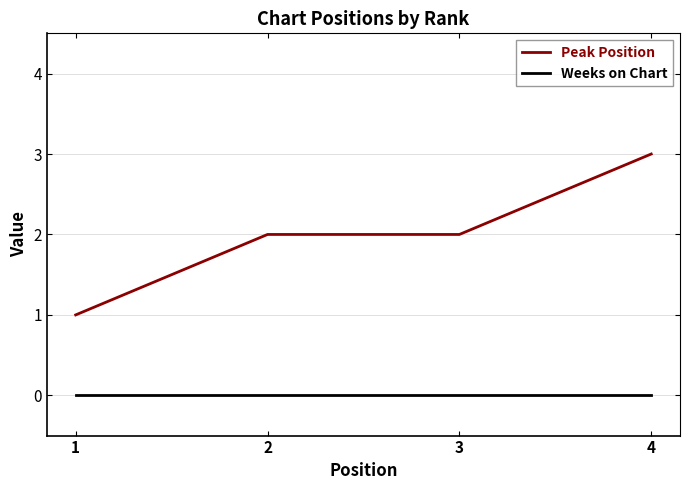

True or false: Weeks on Chart has a value of 0 at 2.

True